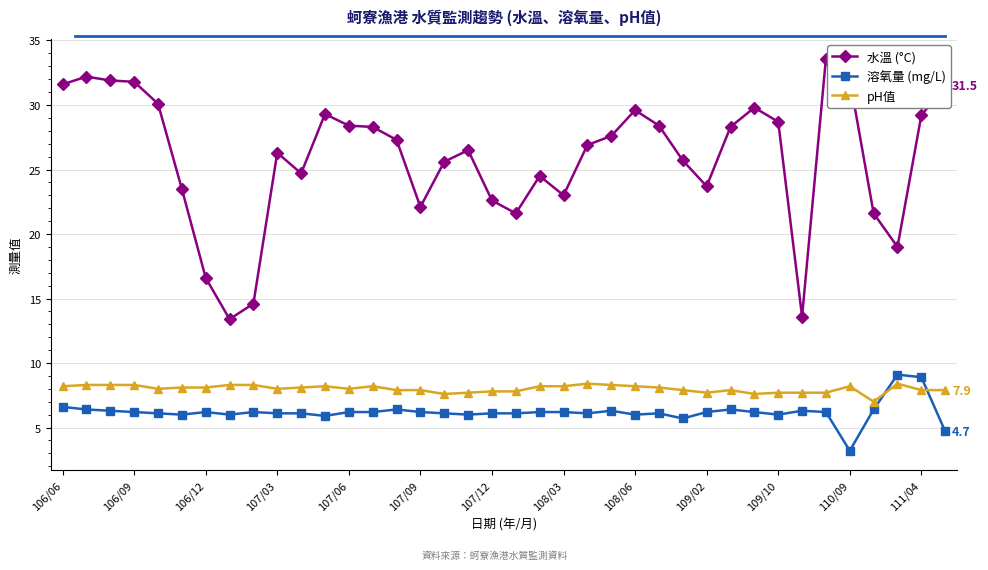

What is the difference between the maximum and minimum values in the pH值 series?

1.4